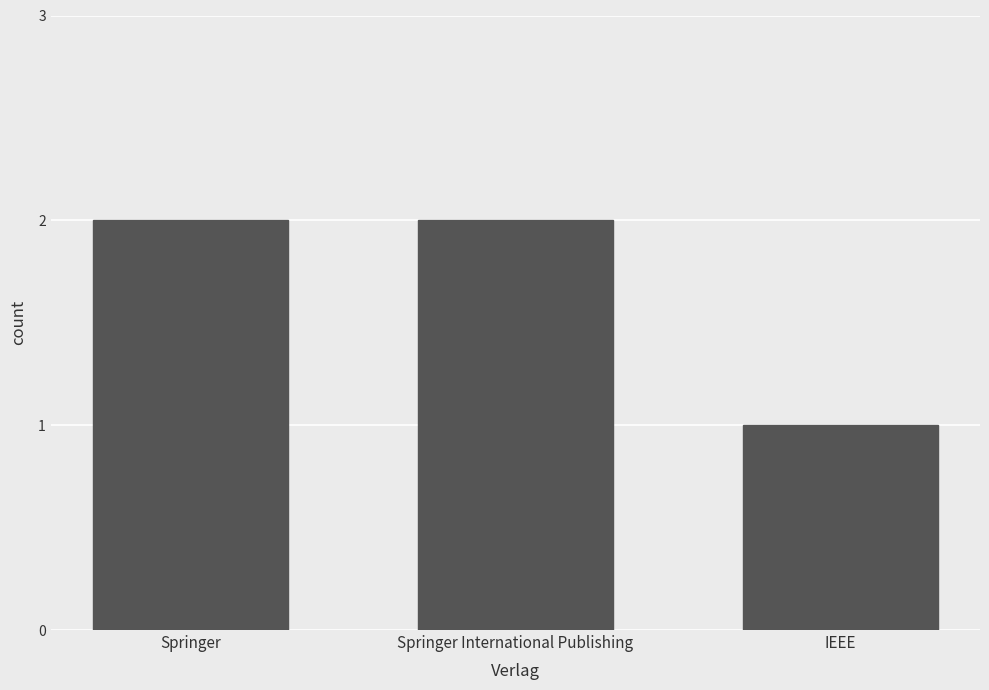

Reading right to left, what are all the values shown in this chart?

IEEE=1	Springer International Publishing=2	Springer=2